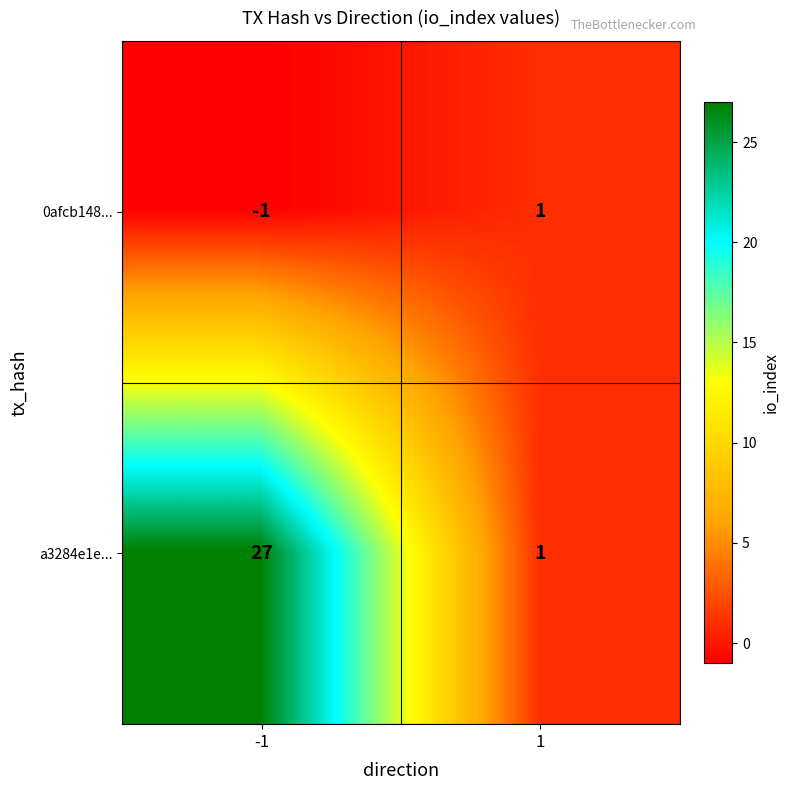

At how many categories does at least one series exceed 16?

1